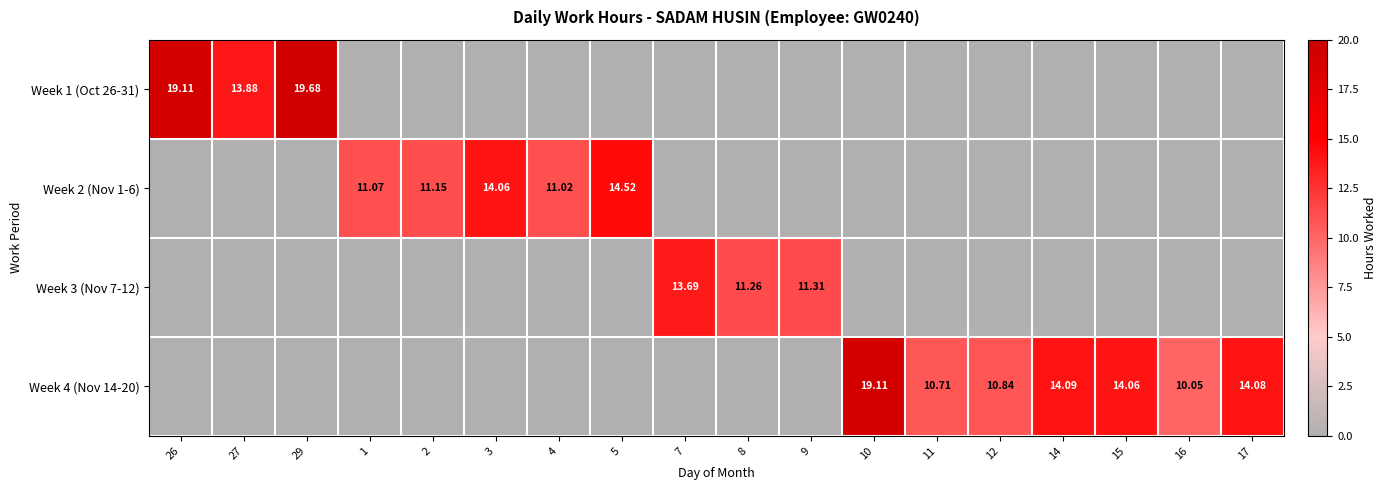

Which series has the largest total across all categories?

Week 4 (Nov 14-20)